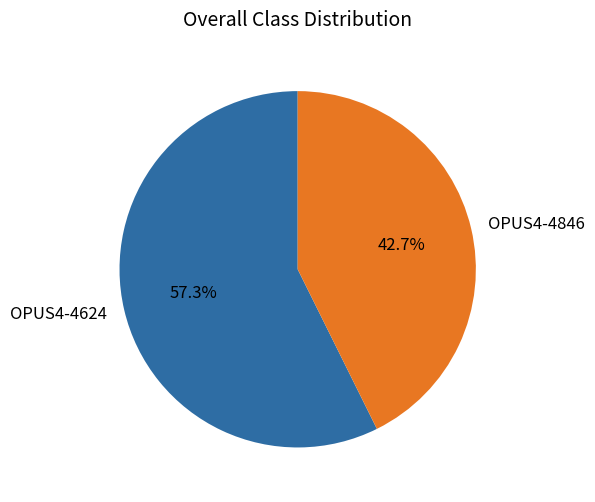

Which slice represents more than half of the pie?

OPUS4-4624